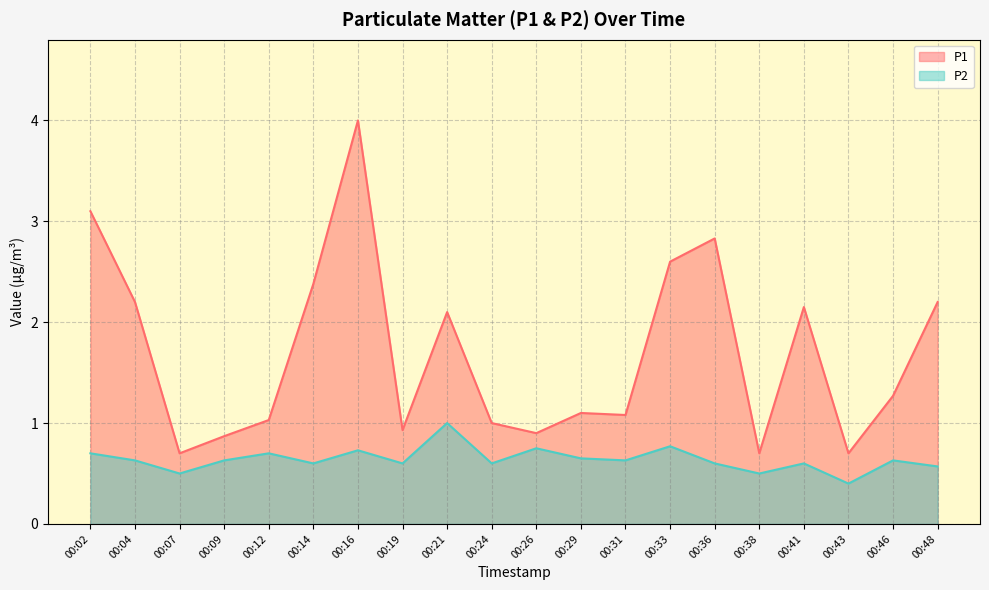

What are all the series names shown in the legend?

P1, P2